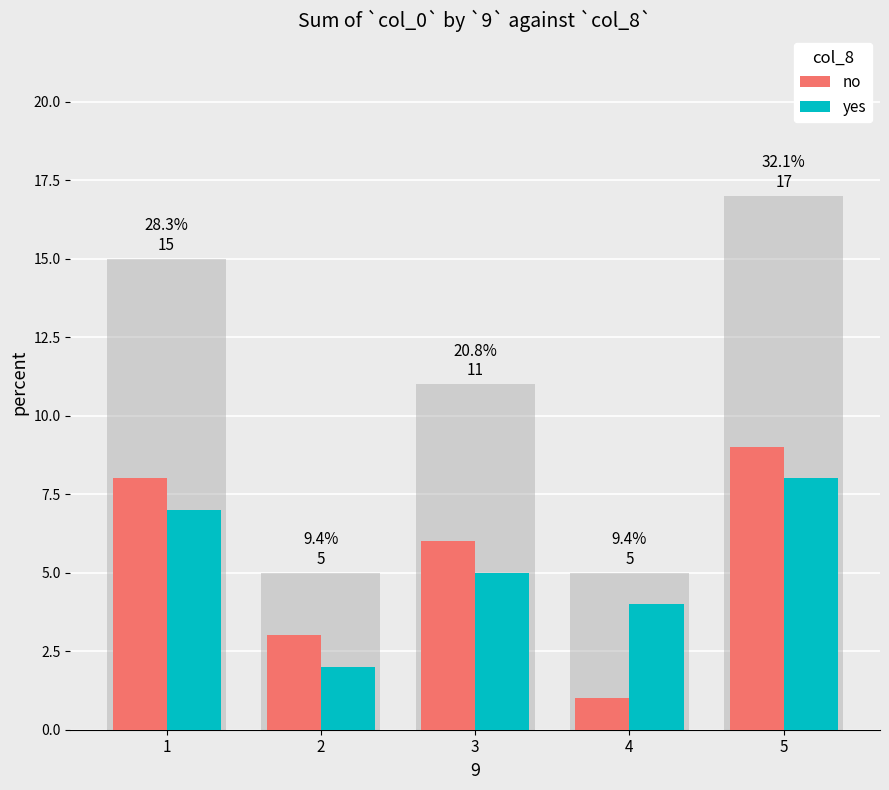

What is the minimum value for yes?

2